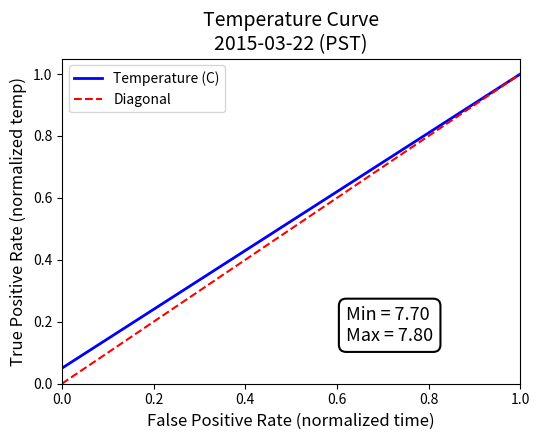

Count the number of data series in this chart.

1